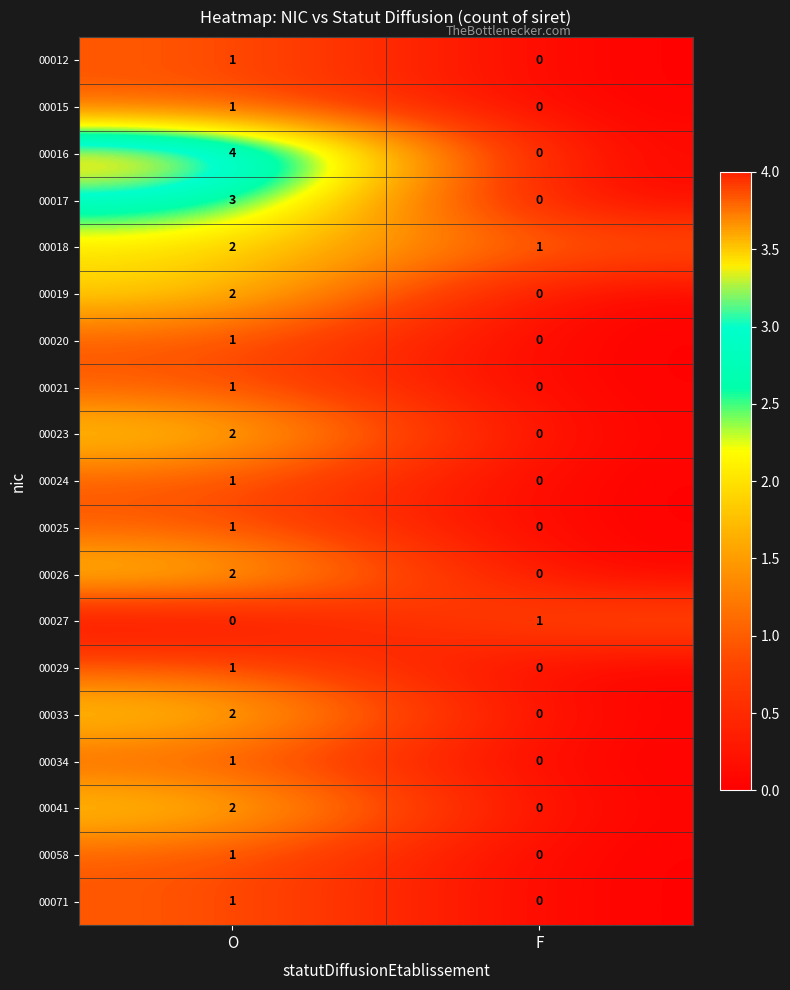

Rank the categories by 00027 value from lowest to highest.

O, F